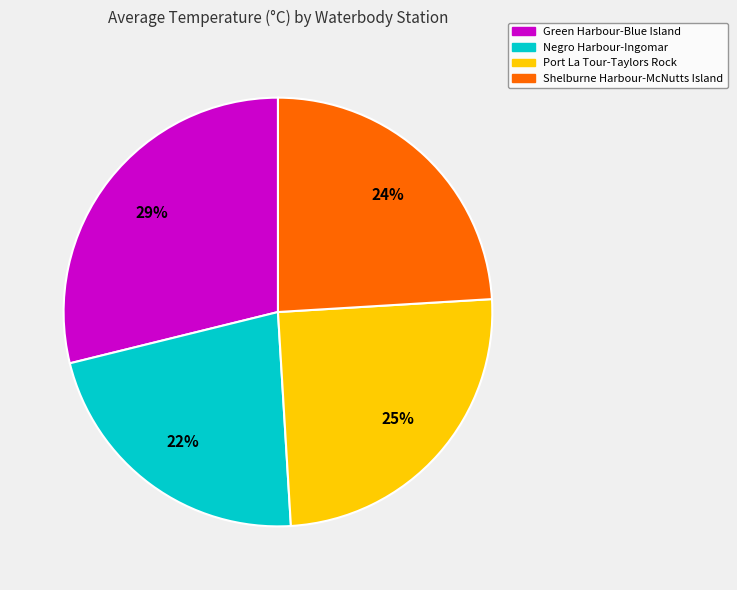

Rank the categories by value from lowest to highest.

Negro Harbour-Ingomar, Shelburne Harbour-McNutts Island, Port La Tour-Taylors Rock, Green Harbour-Blue Island